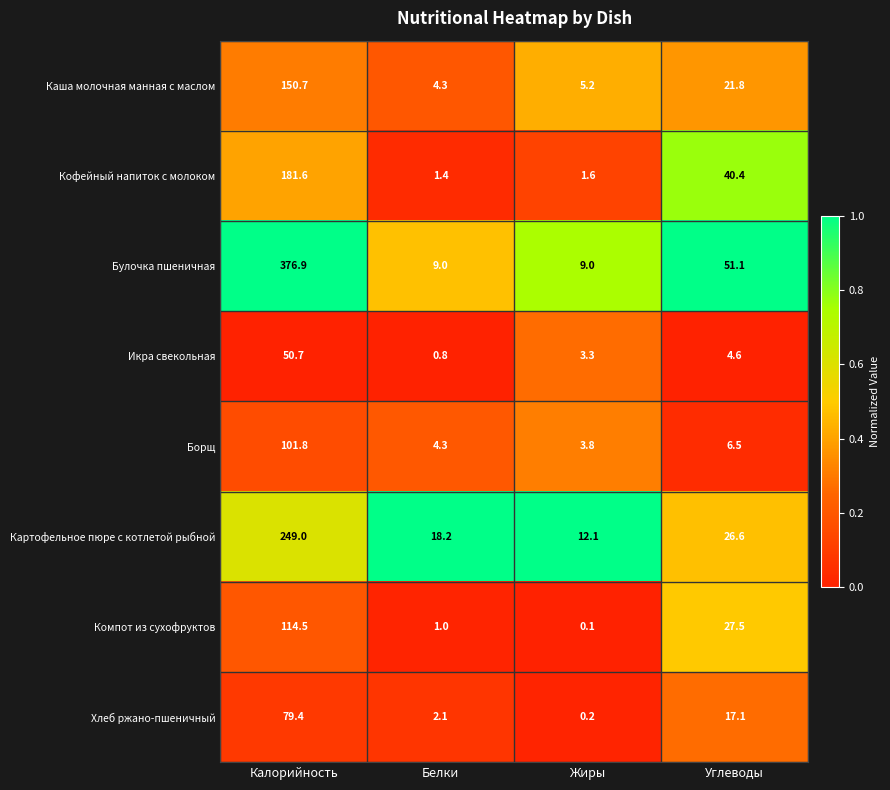

The Булочка пшеничная series shows 376.9 at Калорийность. True or false?

True